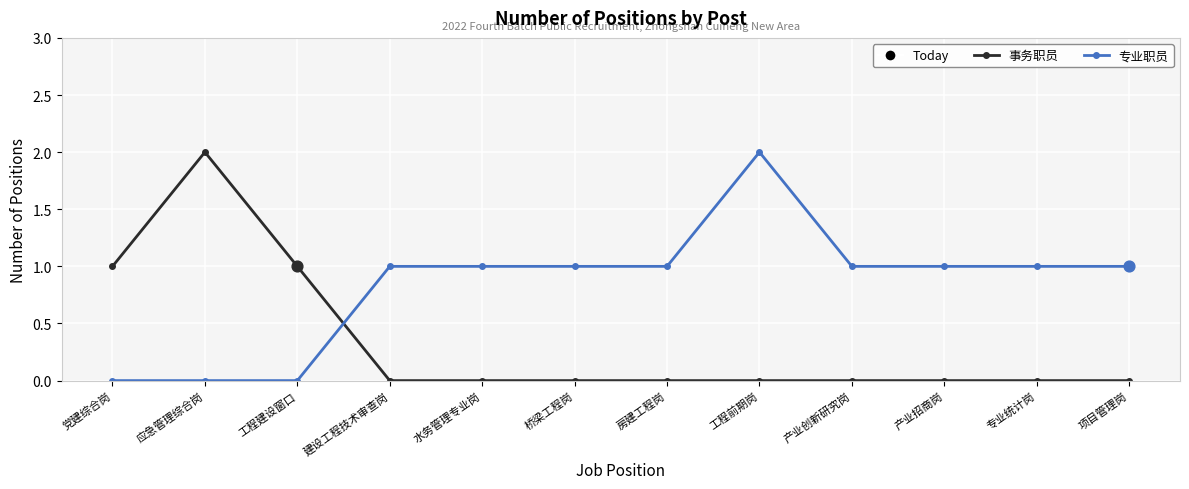

Which series has the largest total across all categories?

专业职员